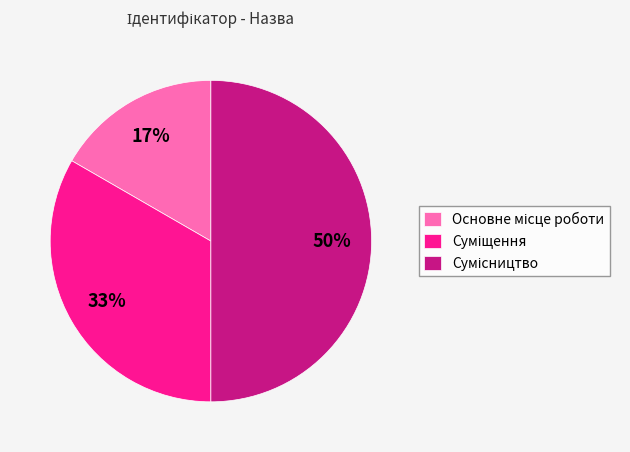

To the nearest percent, what is the average slice percentage?

33%